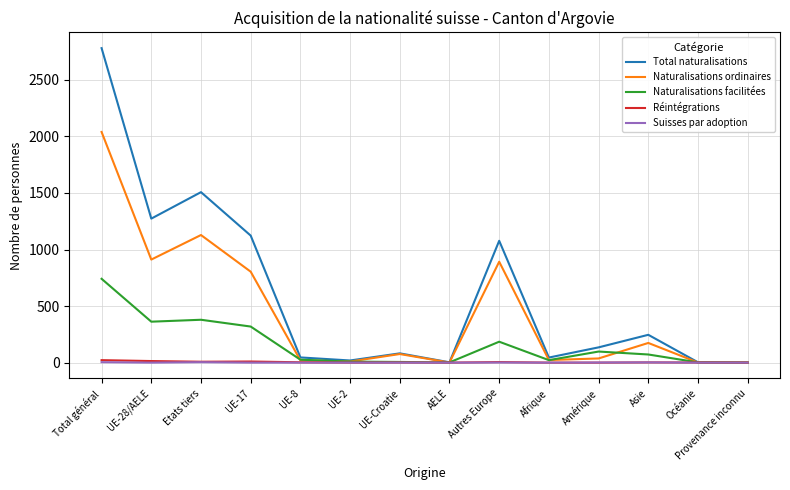

What is the difference between the maximum and minimum values in the Total naturalisations series?

2779